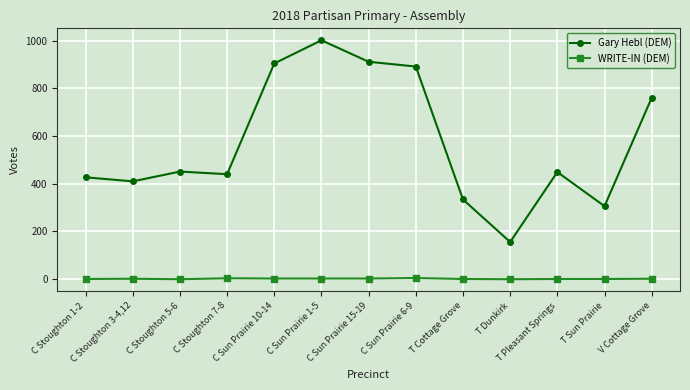

How many lines are shown in the chart?

2